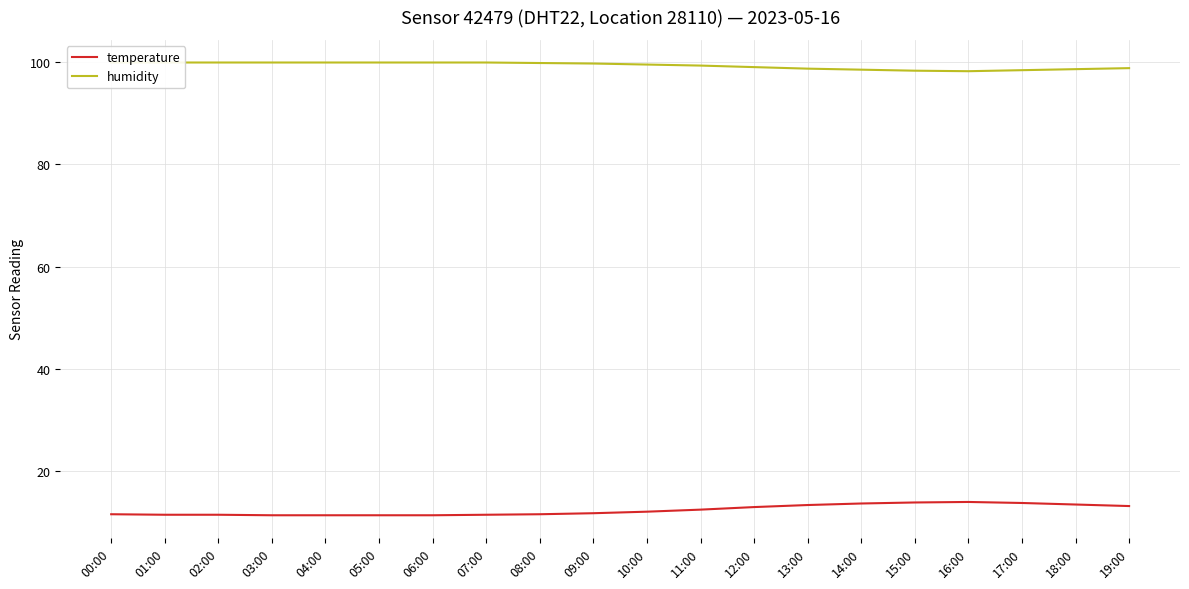

What is the sum of all humidity values?

1986.0